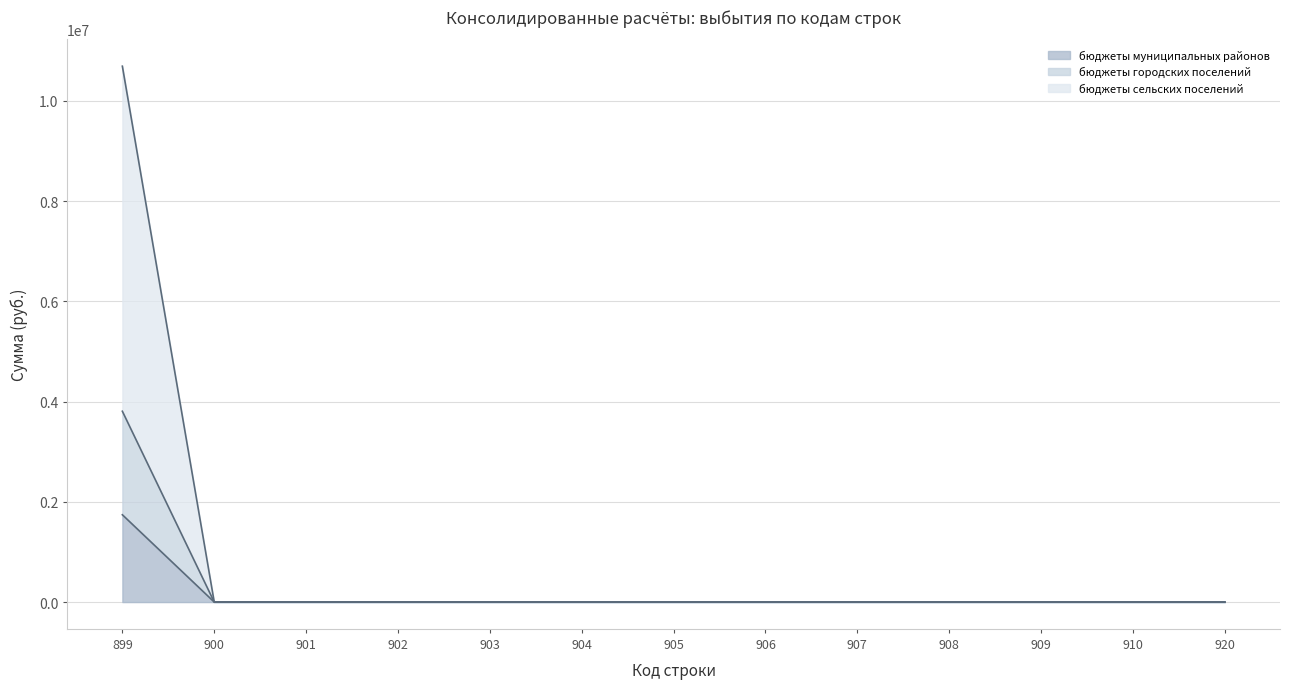

At how many categories does at least one series exceed 3233053?

1